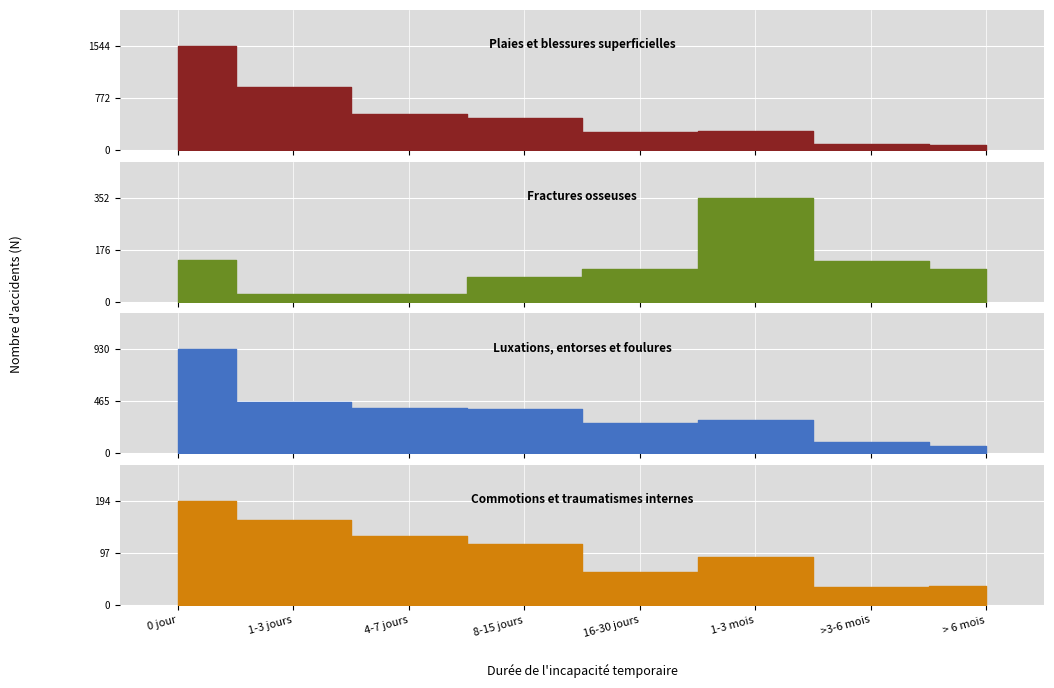

List the labels in order of Fractures osseuses value, smallest first.

1-3 jours, 4-7 jours, 8-15 jours, > 6 mois, 16-30 jours, >3-6 mois, 0 jour, 1-3 mois